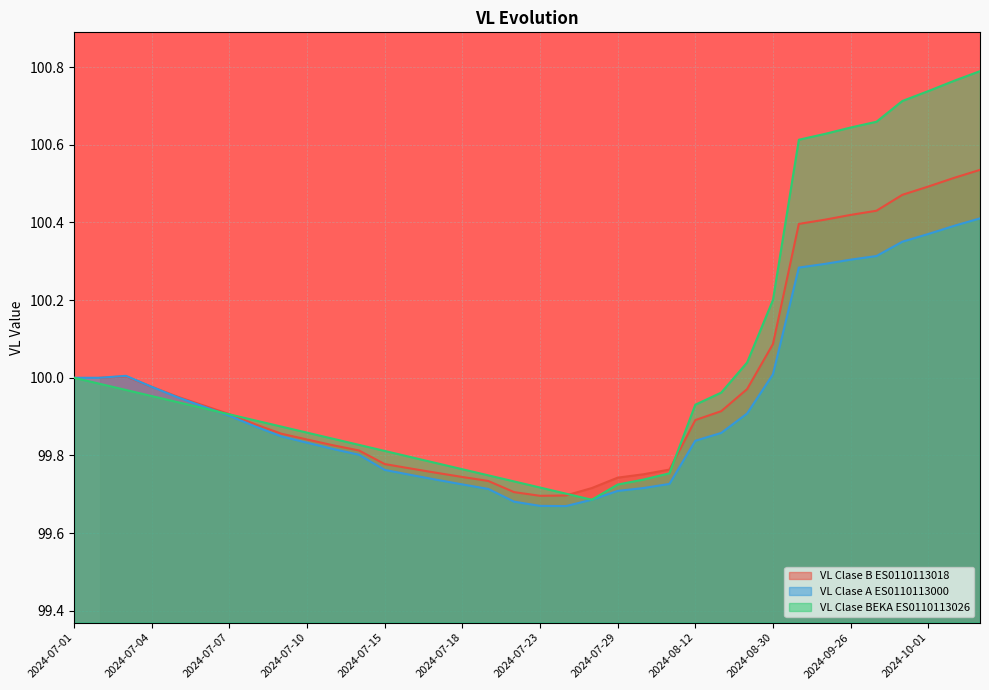

How many interior local peaks does the VL Clase A ES0110113000 series have?

1